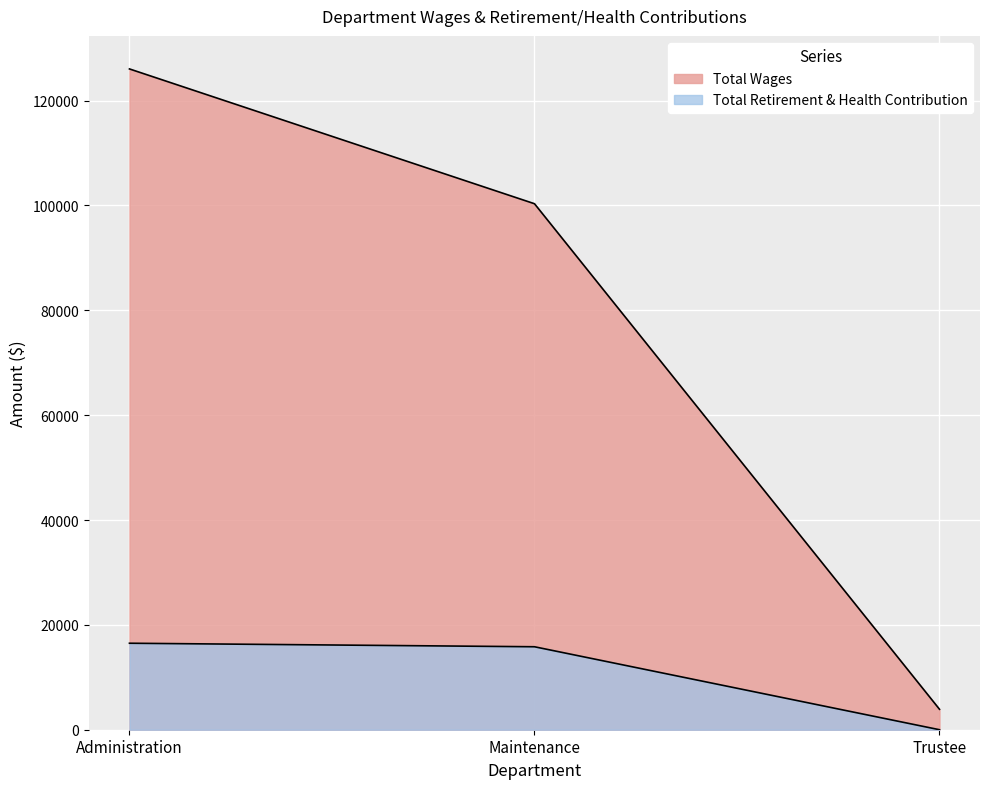

At Administration, list the series in order from largest to smallest.

Total Wages, Total Retirement & Health Contribution